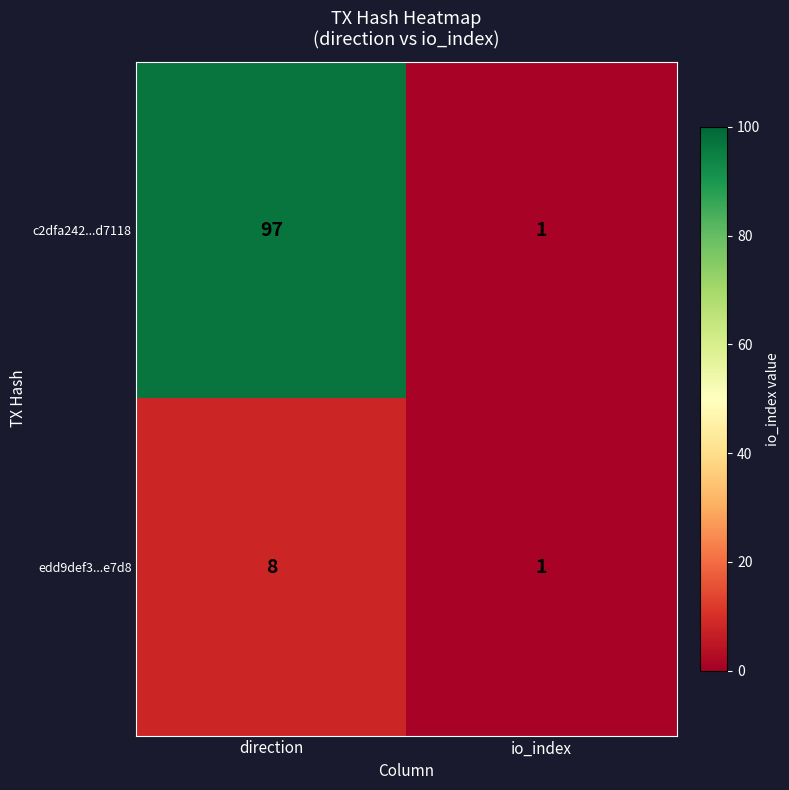

Which series has the widest spread of values?

c2dfa242...d7118